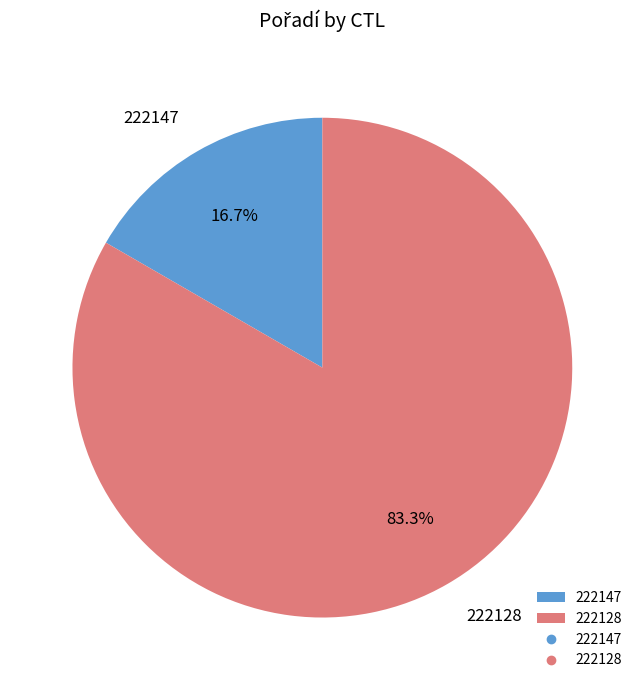

What percentage is the 222147 slice, to the nearest percent?

17%